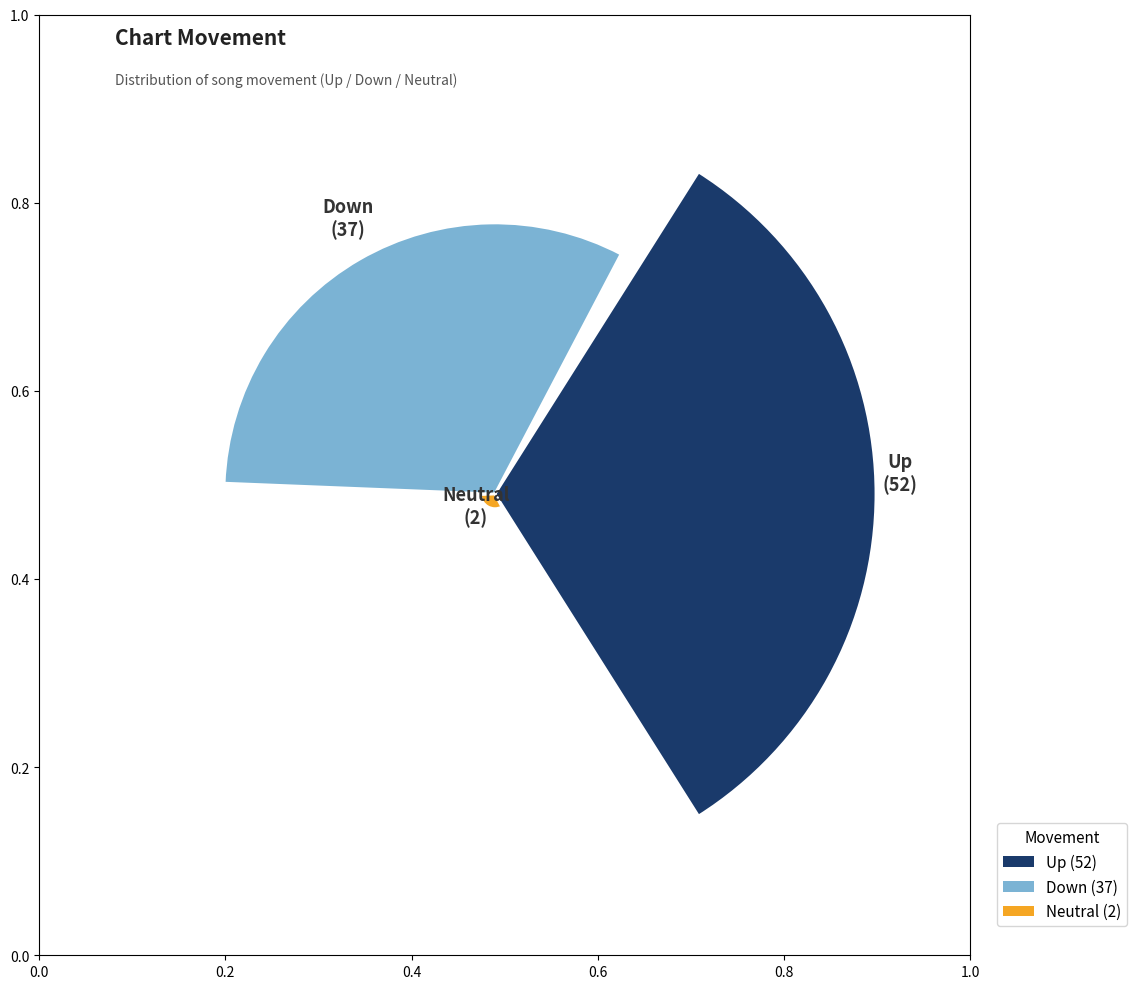

How many segments does this pie chart have?

3